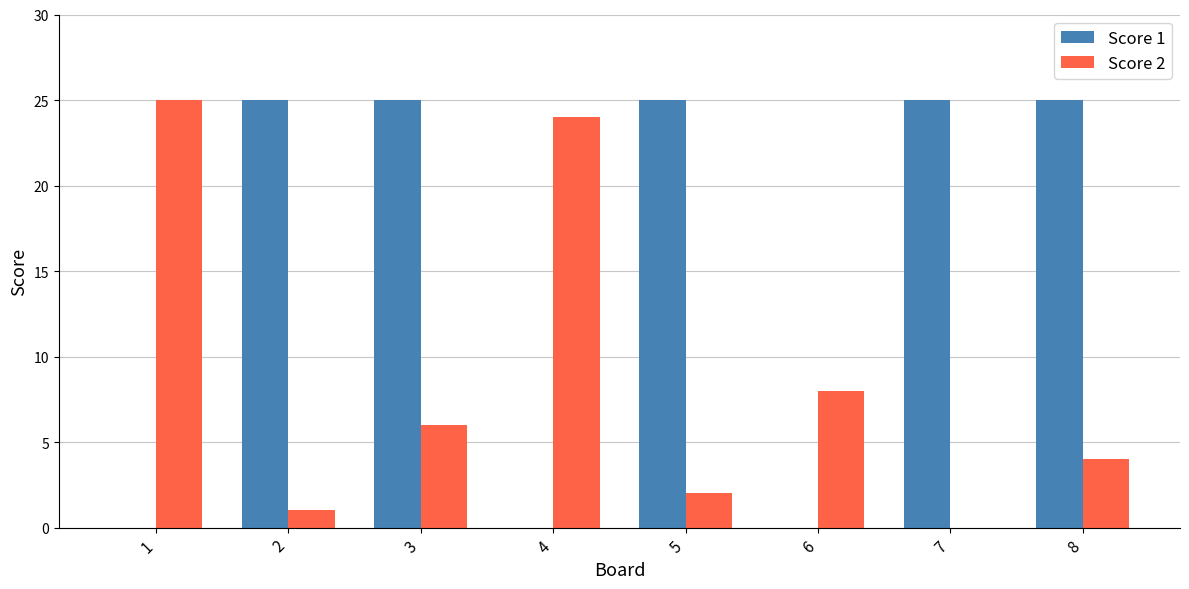

Count the number of data series in this chart.

2